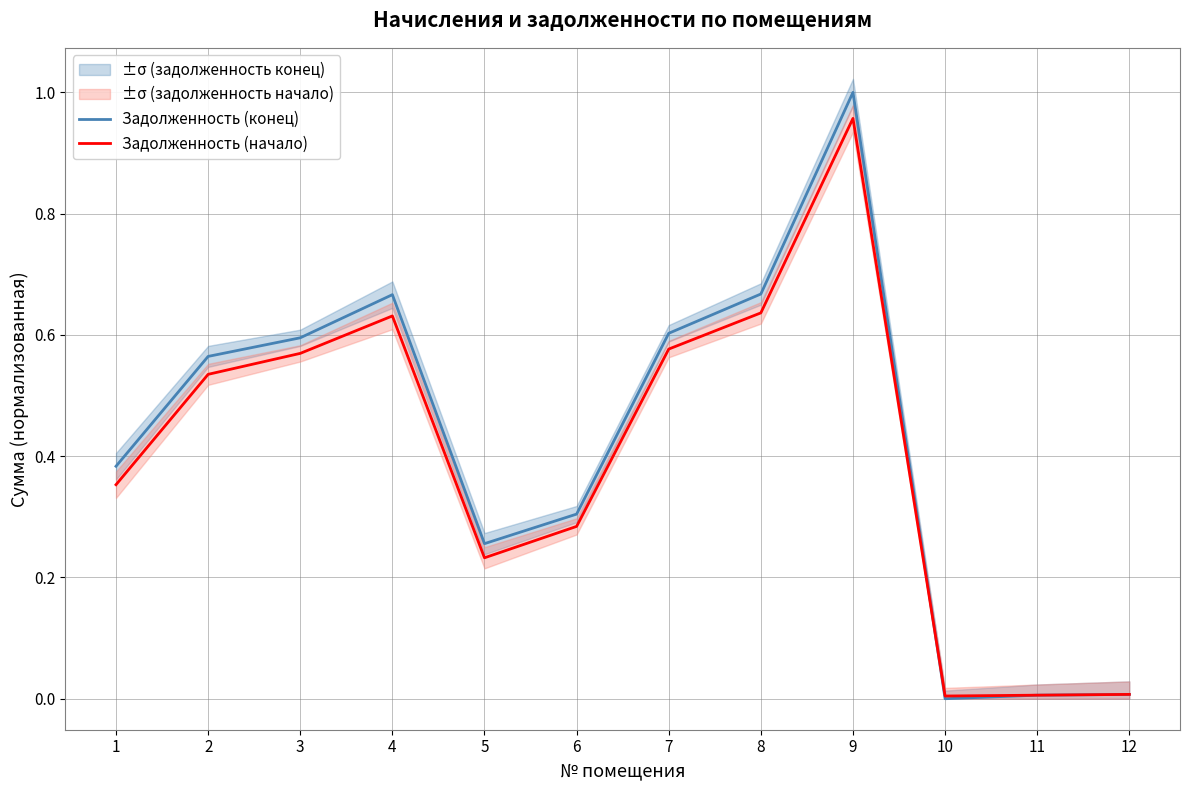

What are all the series names shown in the legend?

Задолженность (конец), Задолженность (начало)